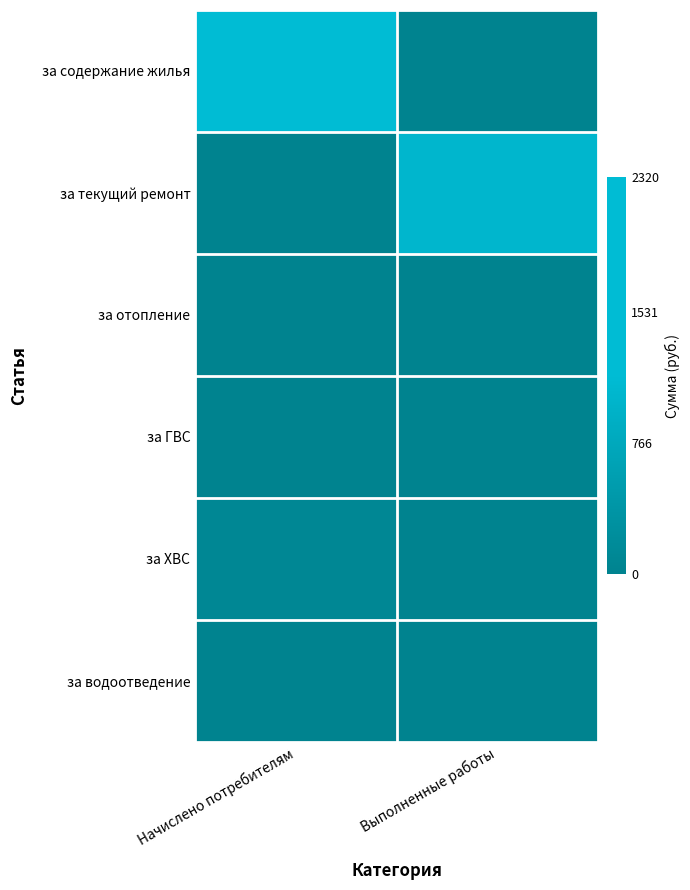

List the series in order of their peak value, lowest first.

за отопление, за ГВС, за водоотведение, за ХВС, за текущий ремонт, за содержание жилья